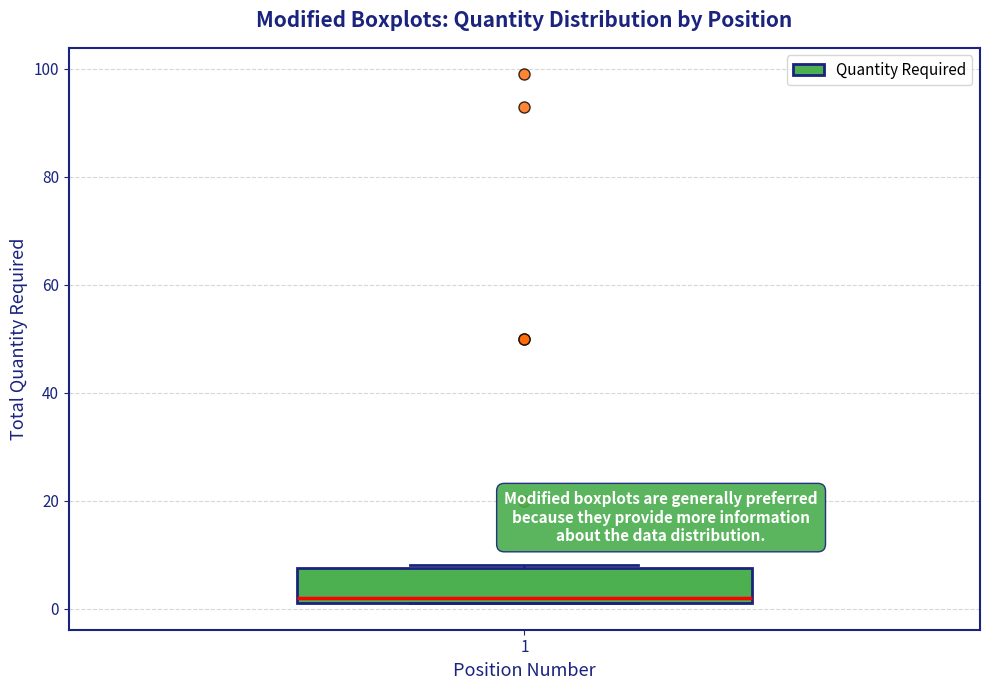

Read this box plot against the y-axis: the position of the median line, the range covered by the box, and the ends of both whiskers. The values are not printed on the chart, so give them approximately, as read against the axis.

median 2 (just above the box's lower edge), box 2 to 8, whiskers 2 to 8